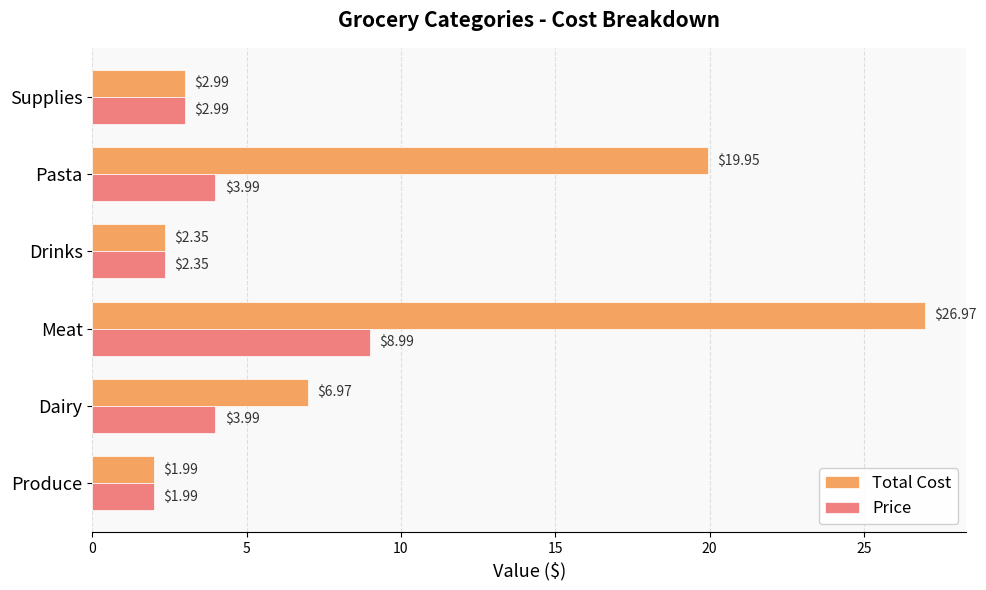

Where is Total Cost nearest to the value 14?

Pasta